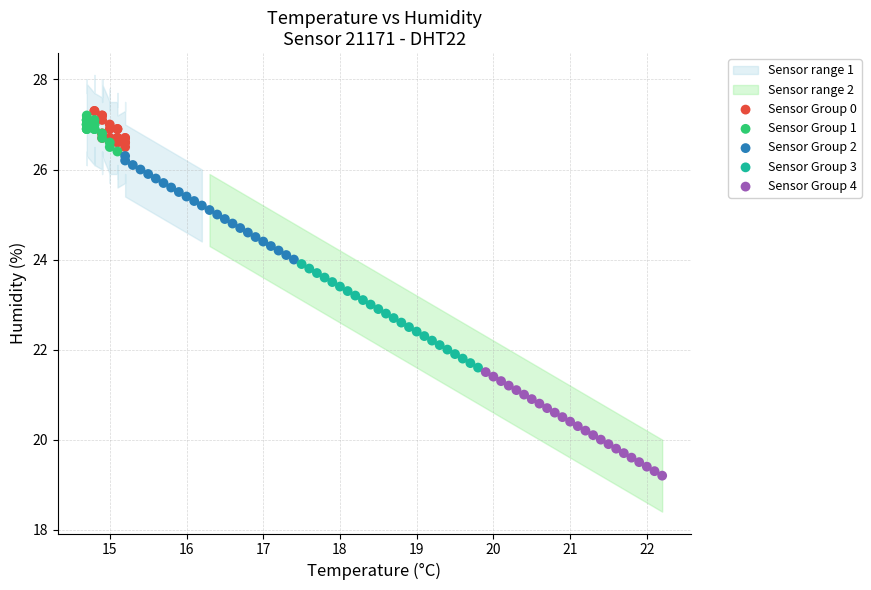

Which series contains the lowest Y value?

Sensor Group 4